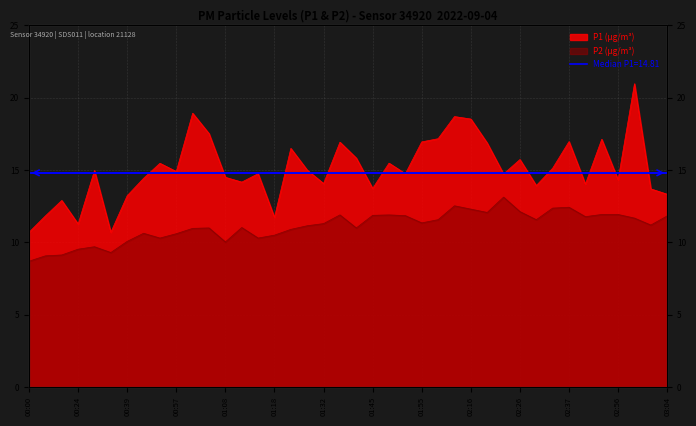

In P2, how many points are lower than both neighbors (excluding endpoints)?

10